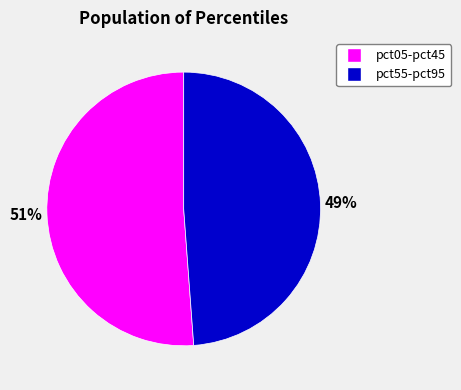

To the nearest percent, what is the difference between the largest and smallest slice percentages?

2%